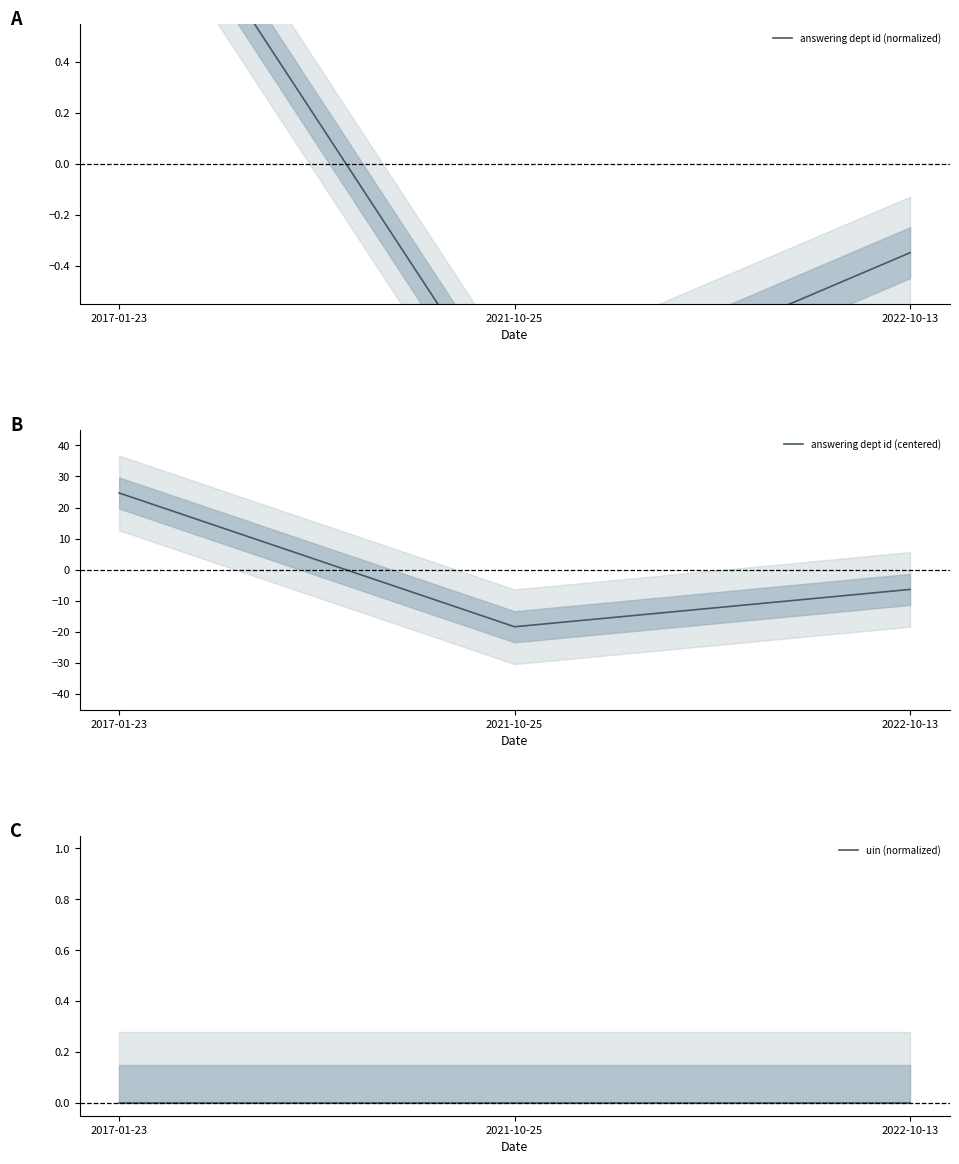

What is the value of the answering dept id (normalized) point at the 3rd from the left?

-0.3